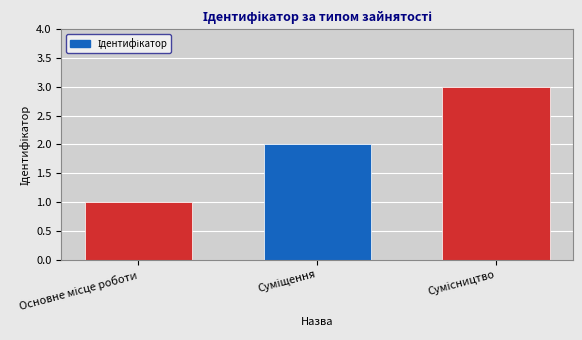

What is the sum of all values?

6